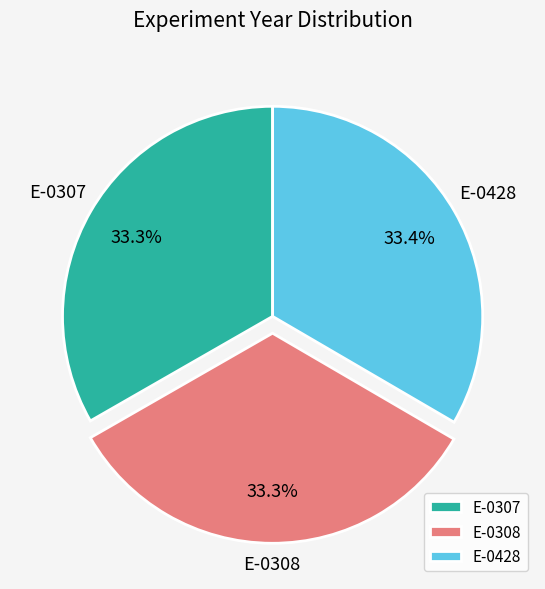

Is it true that E-0308 is 19% of the pie?

False